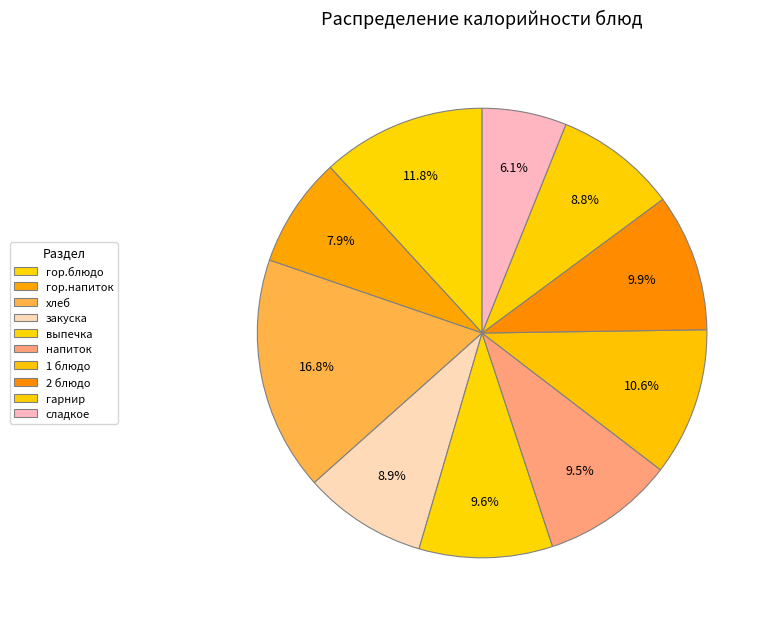

How many slices are in this pie chart?

10